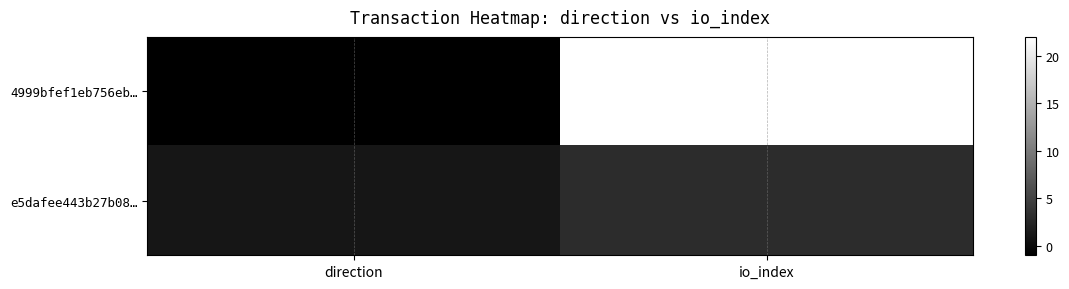

List the series in order of their overall mean, lowest first.

e5dafee443b27b08…, 4999bfef1eb756eb…